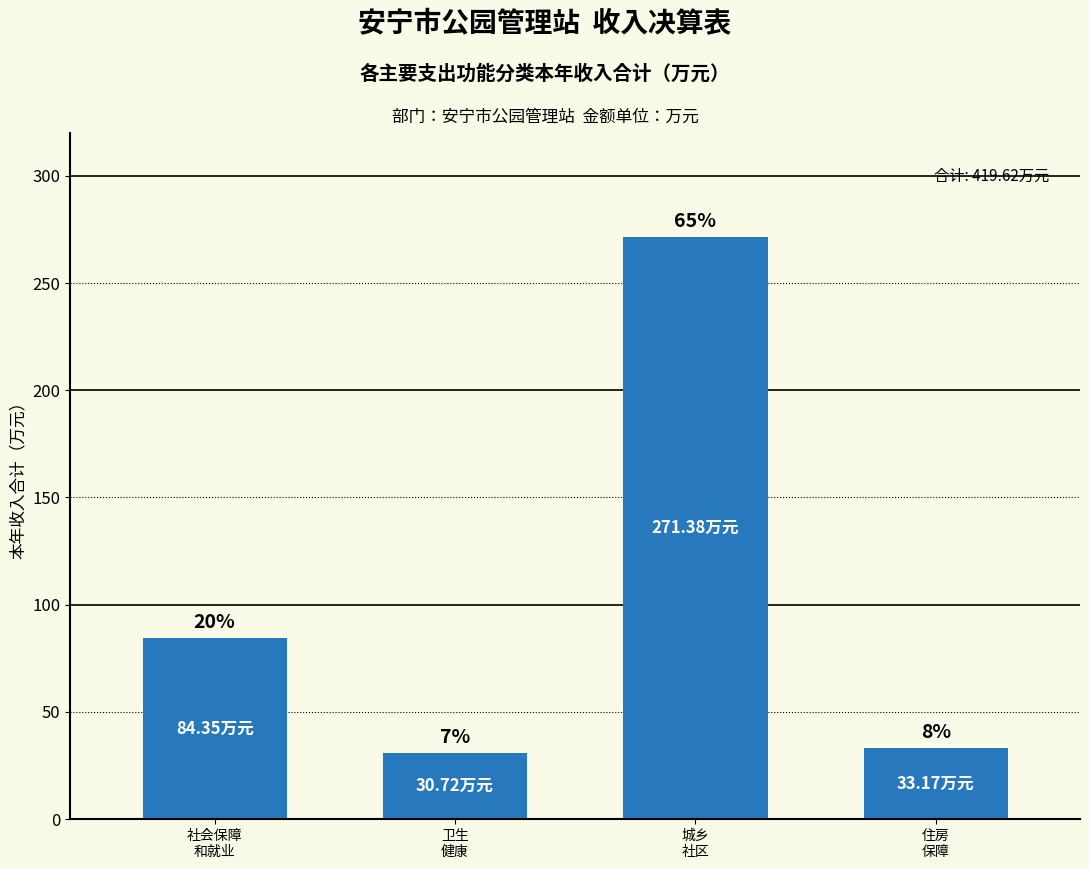

What is the change in value from 社会保障
和就业 to 城乡
社区?

+187.0